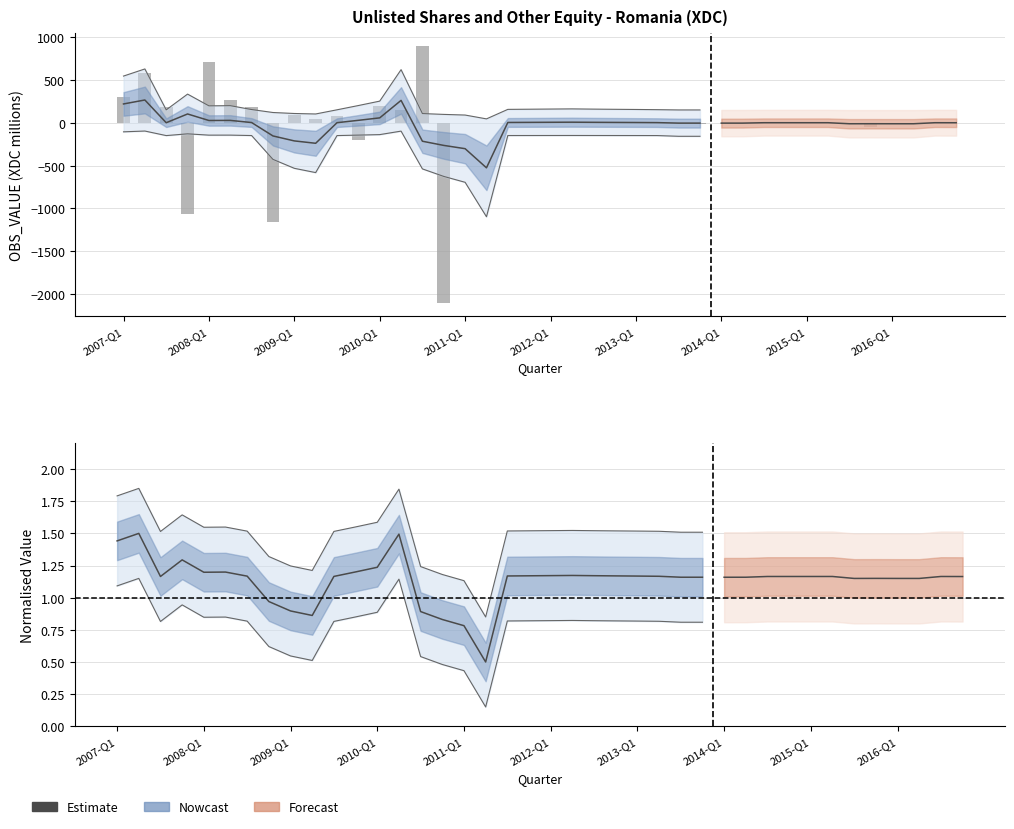

What is the value of the 14th bar from the left?

153.1